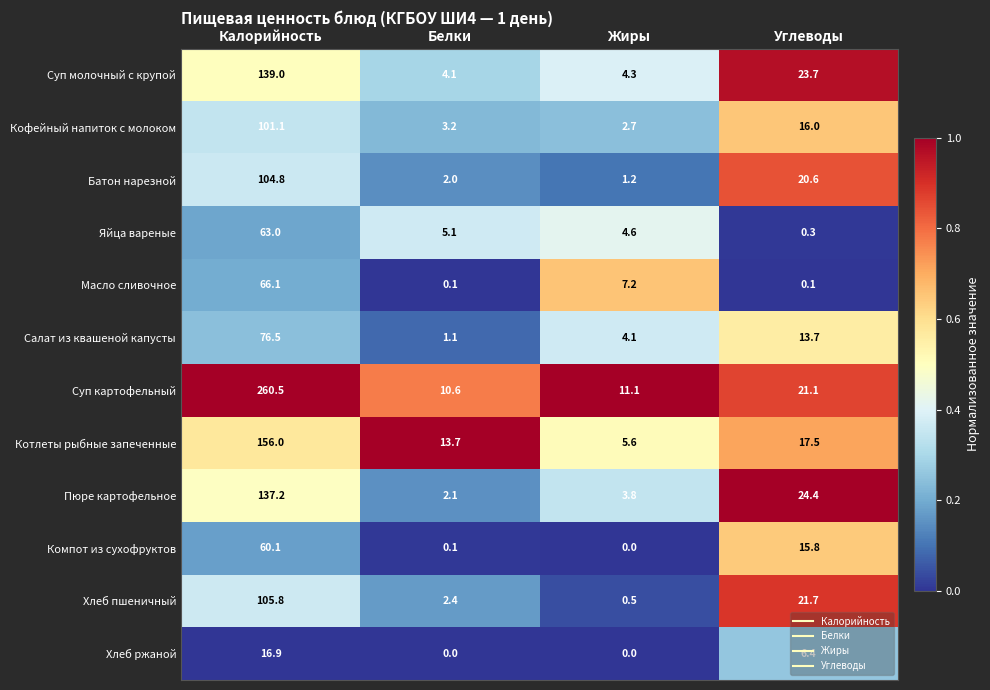

The Компот из сухофруктов series shows 0.0 at Жиры. True or false?

True